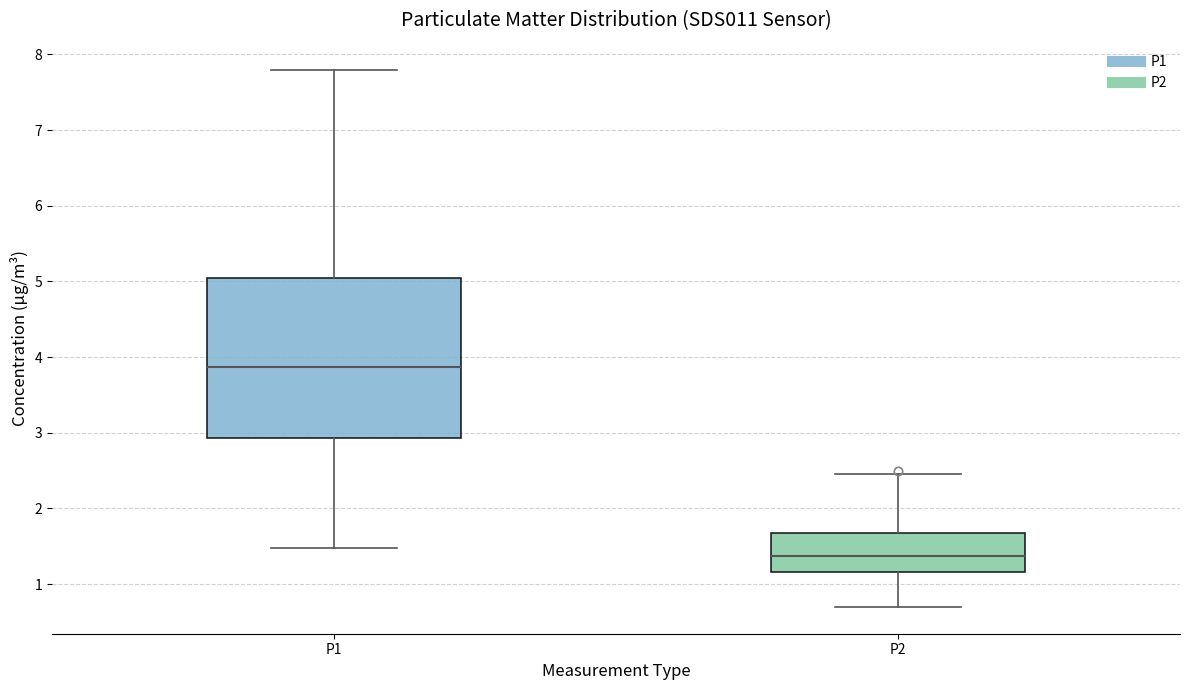

Reading left to right, transcribe this box plot: for each box, give where its median line is, the range the box spans, and where its two whiskers end, as read against the y-axis. The values are not printed on the chart, so give them approximately, as read against the axis.

P1: median 3.9, box 2.9 to 5.0, whiskers 1.5 to 7.8
P2: median 1.4, box 1.2 to 1.7, whiskers 0.7 to 2.5